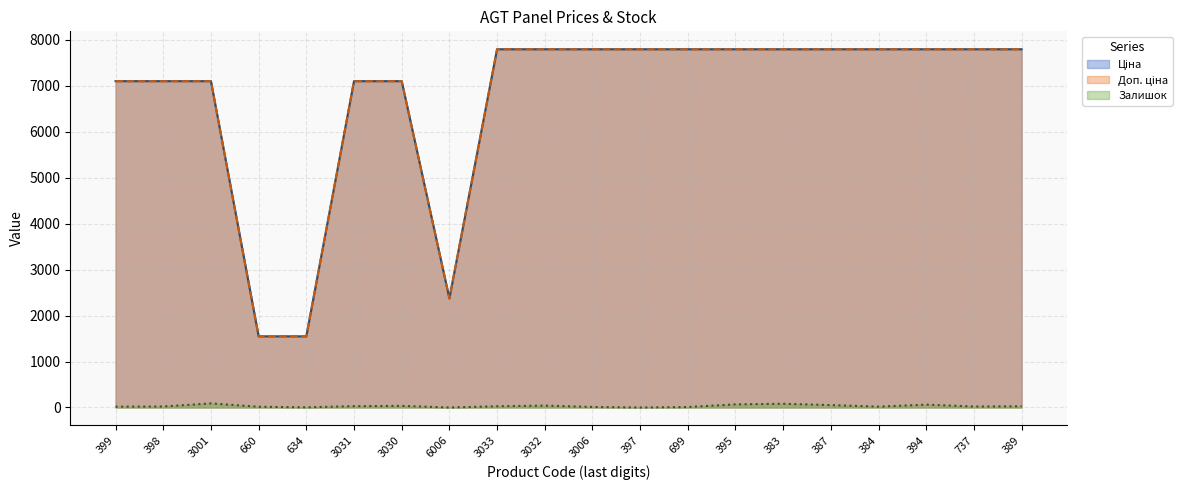

Between 384 and 394, which series saw the biggest shift?

Залишок (line)